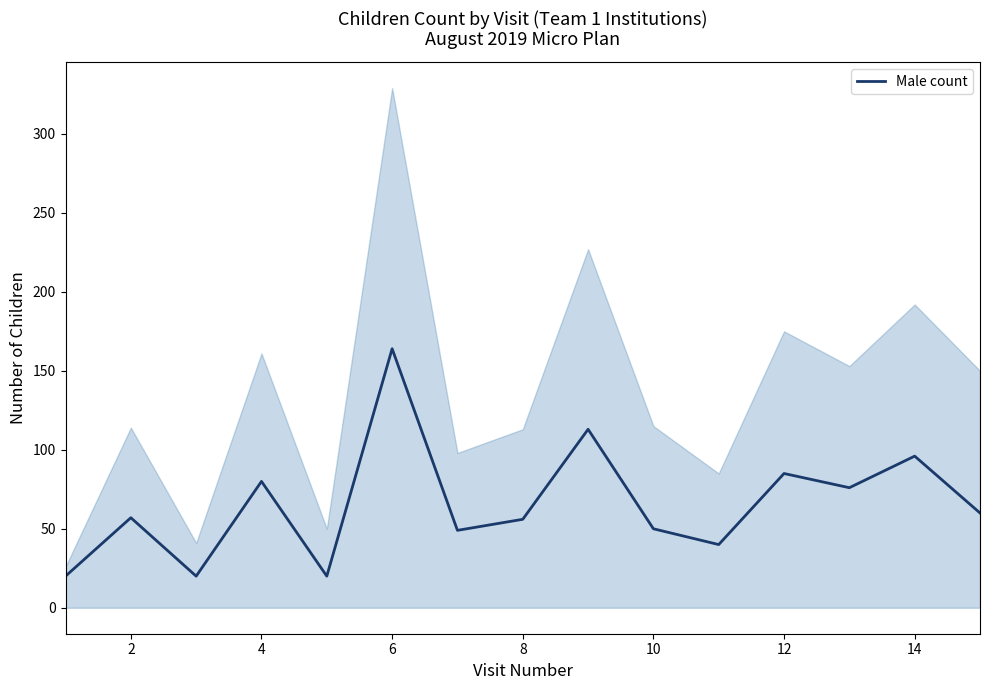

True or false: Male count has a value of 17 at 8.

False